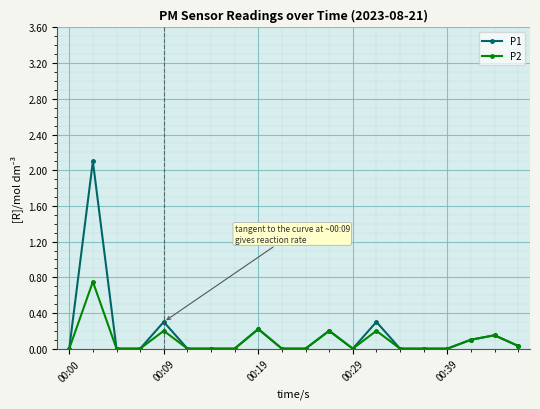

List the series in order of their peak value, lowest first.

P2, P1